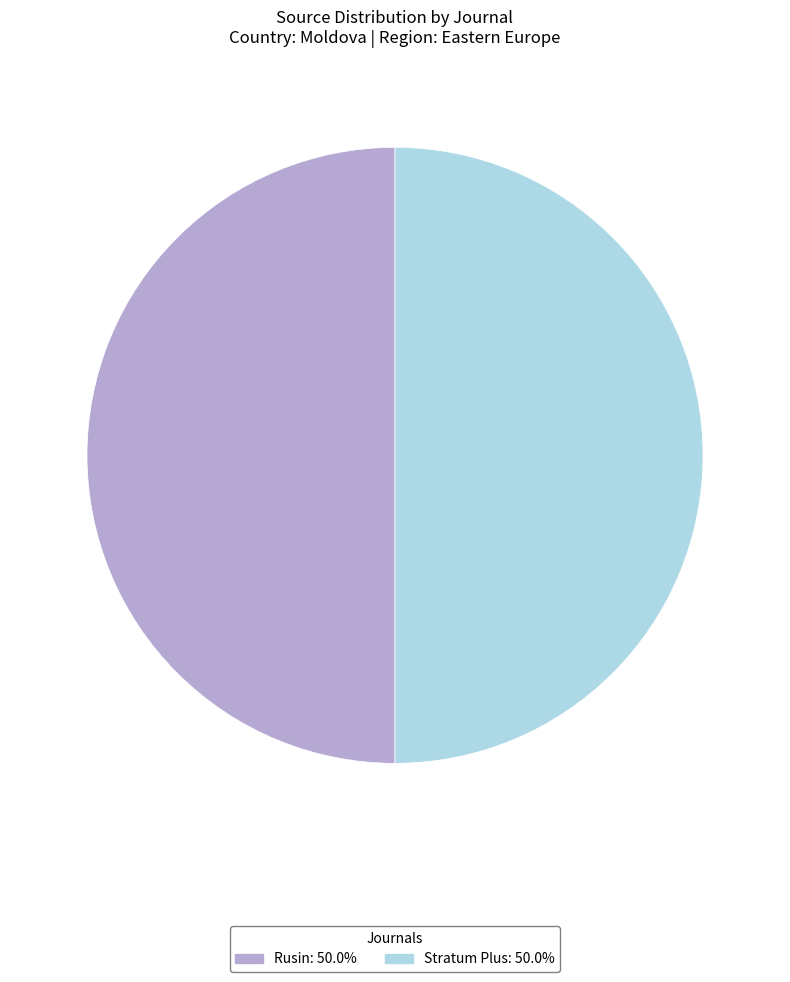

What is the ratio of the value at Rusin to the value at Stratum Plus?

1.0